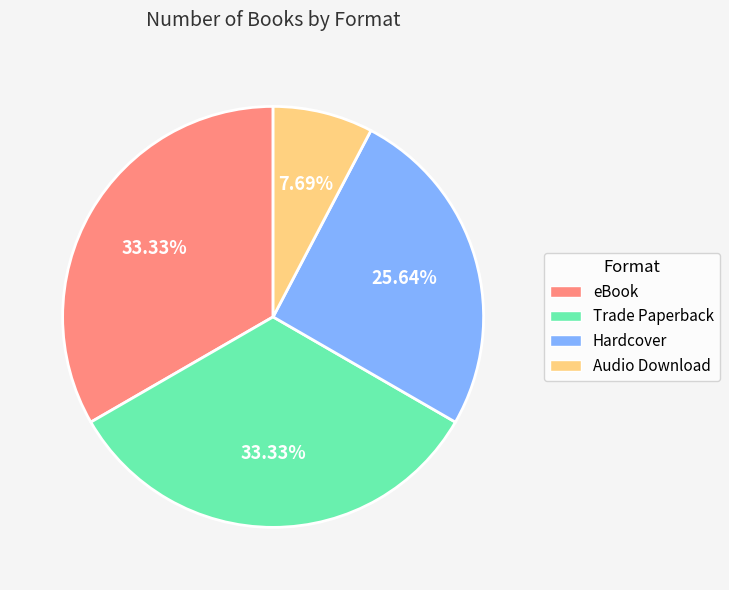

To the nearest percent, what is the average slice percentage?

25%